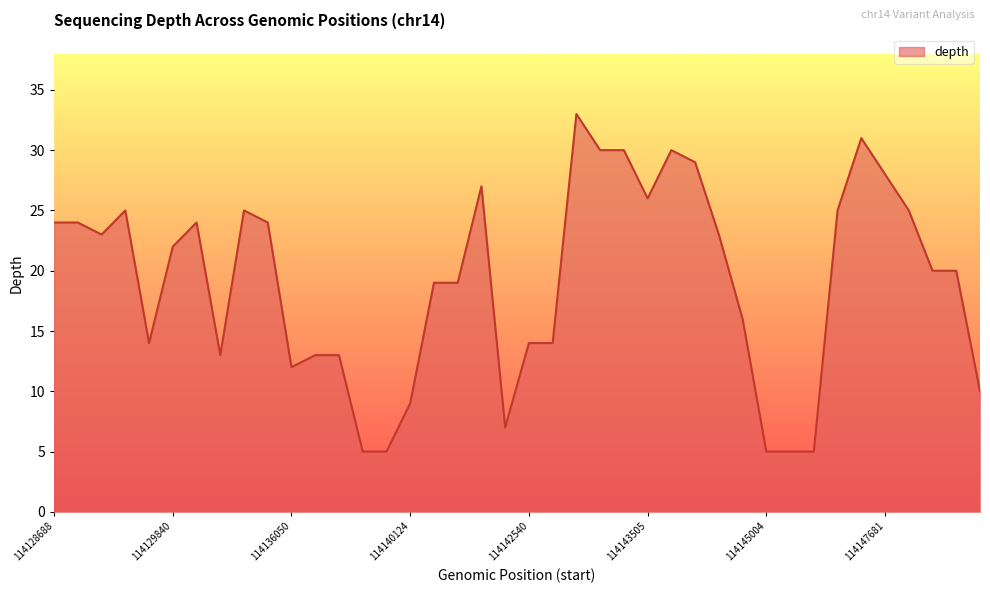

What is the greatest value displayed?

33